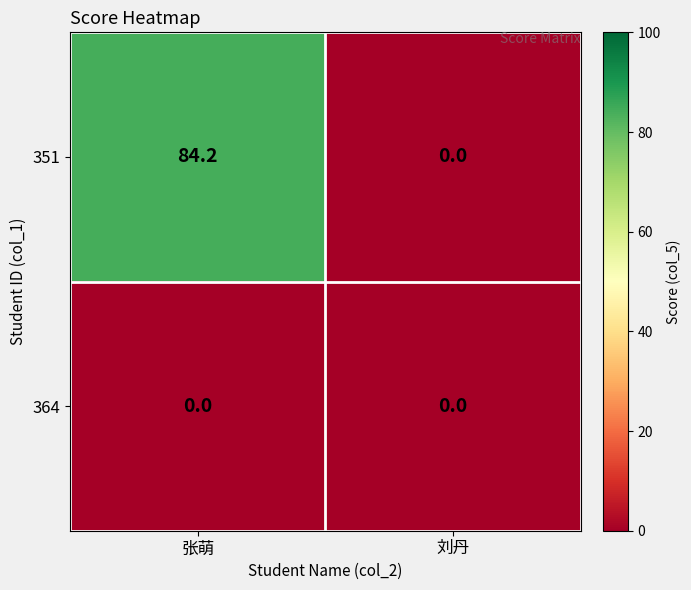

Reading left to right, list all the values displayed in this chart.

351: 张萌=84.2	刘丹=0.0
364: 张萌=0.0	刘丹=0.0